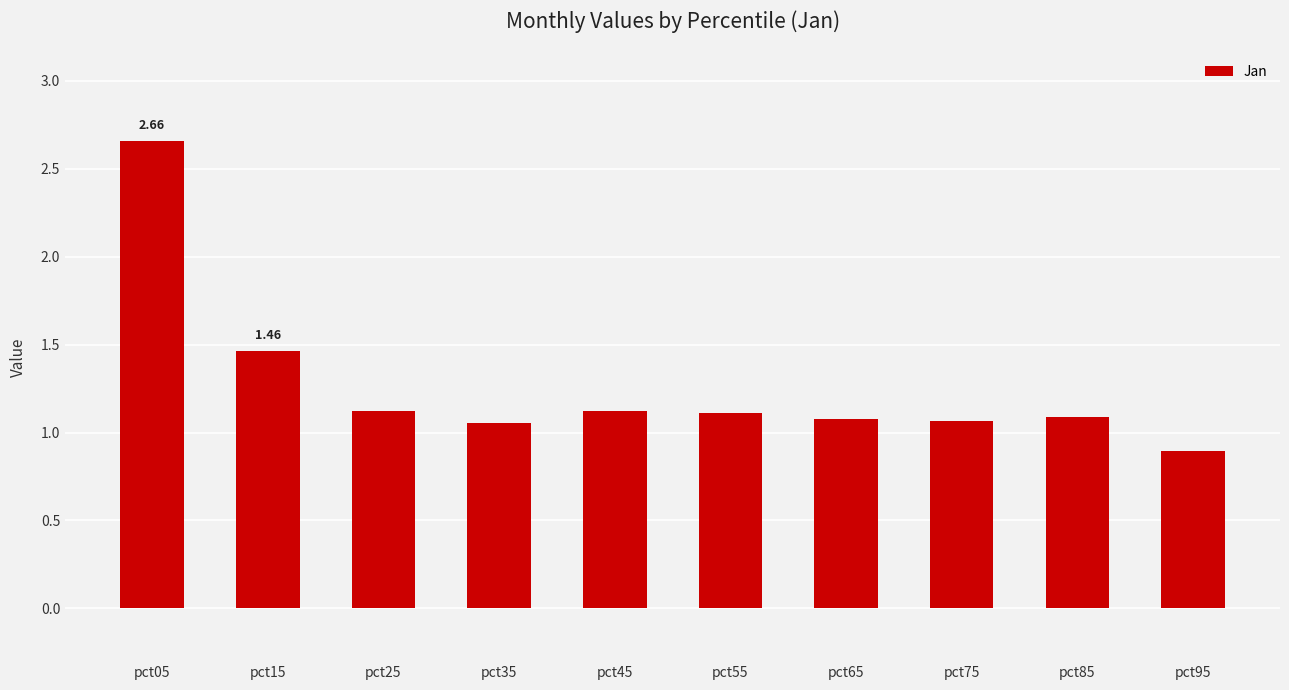

What is the difference between the maximum and minimum values?

1.8